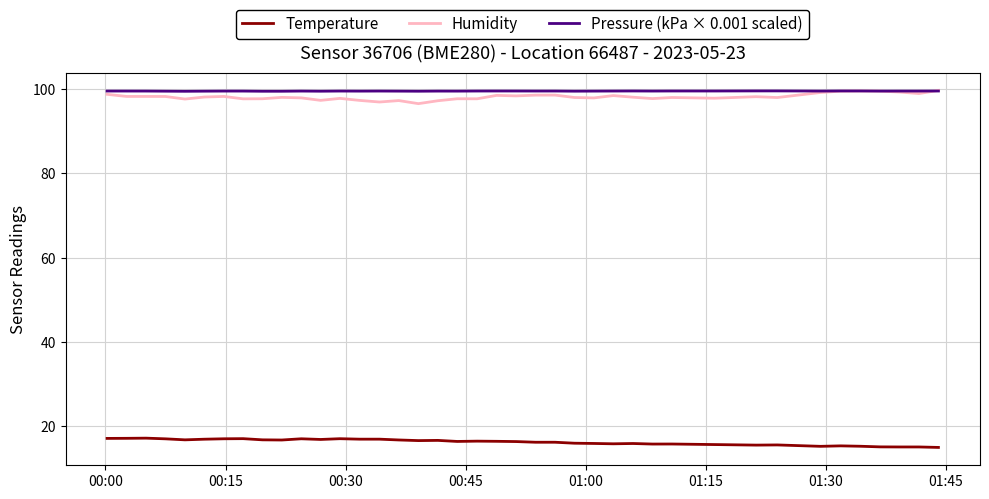

True or false: Temperature and Pressure (kPa × 0.001 scaled) intersect in this chart.

False